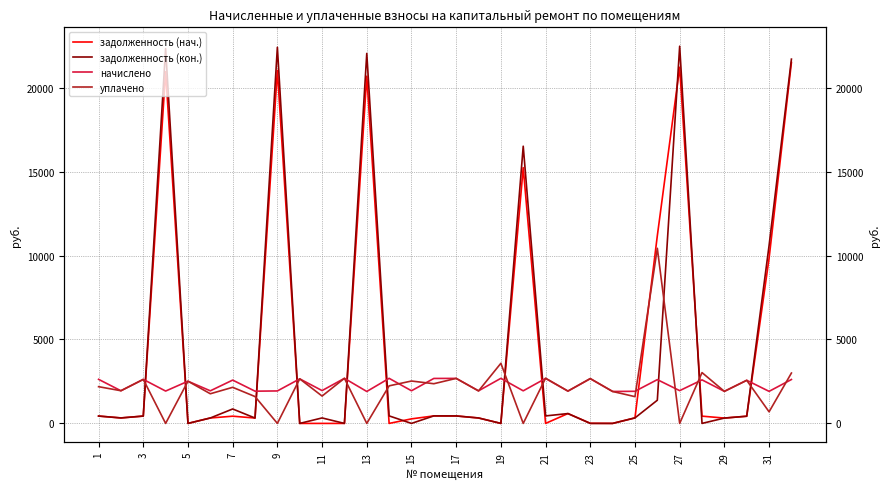

List the series in order of their peak value, lowest first.

начислено, уплачено, задолженность (нач.), задолженность (кон.)